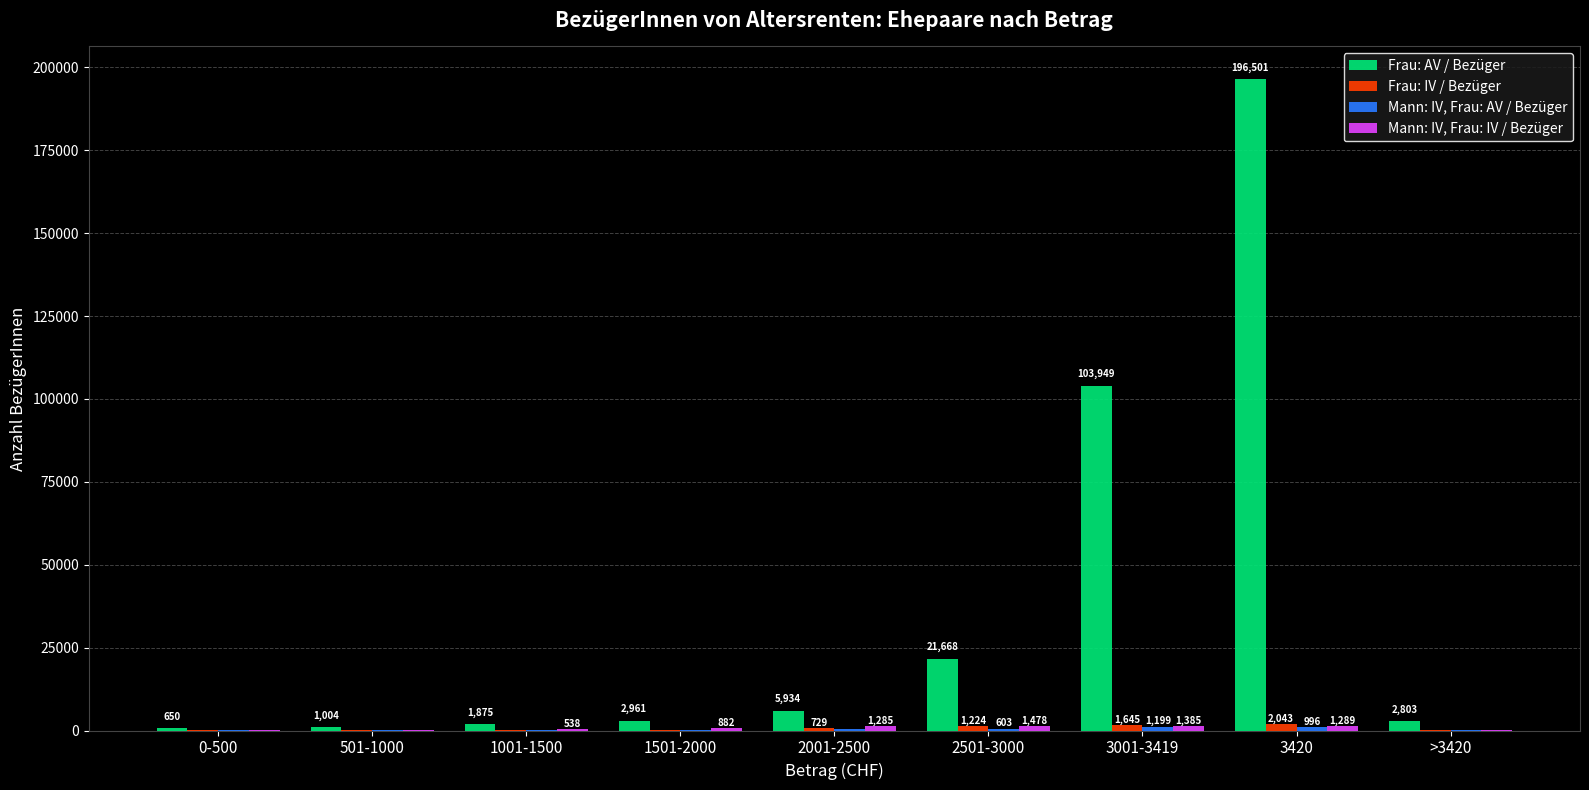

At which label is Frau: AV / Bezüger closest to 98575?

3001-3419